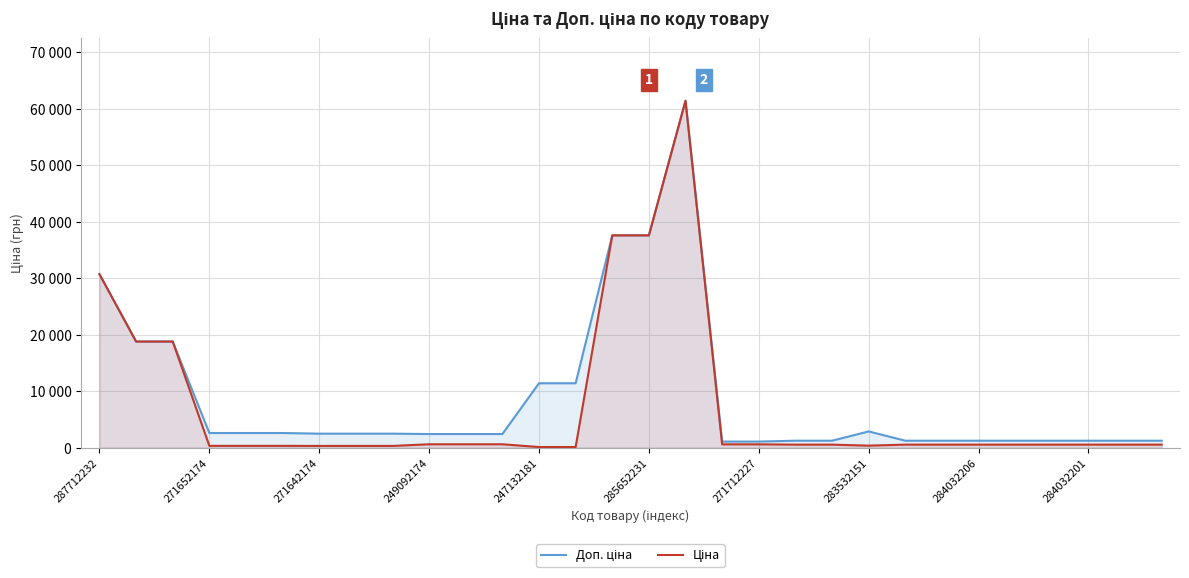

What is the difference between the maximum and minimum values in the Ціна series?

61320.2